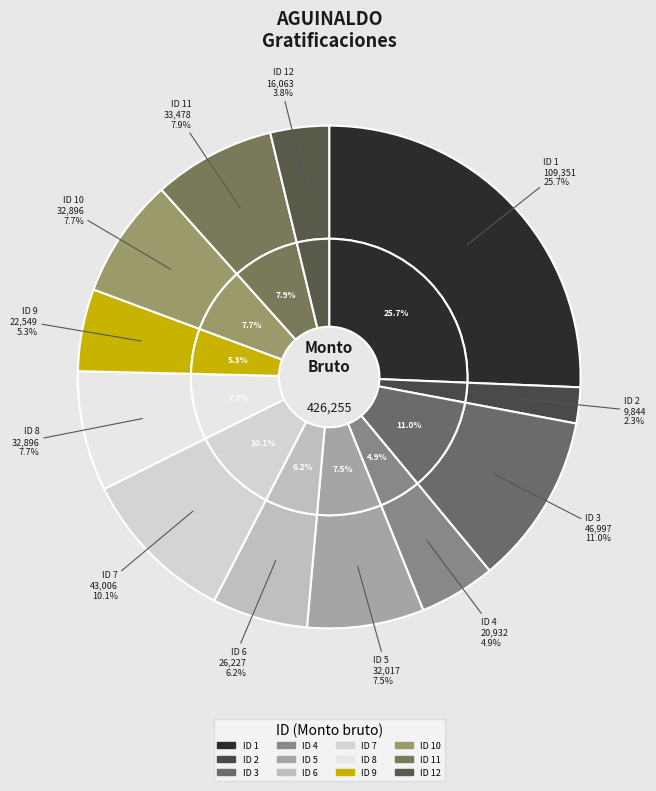

What percentage is the ID 9 slice, to the nearest percent?

5%